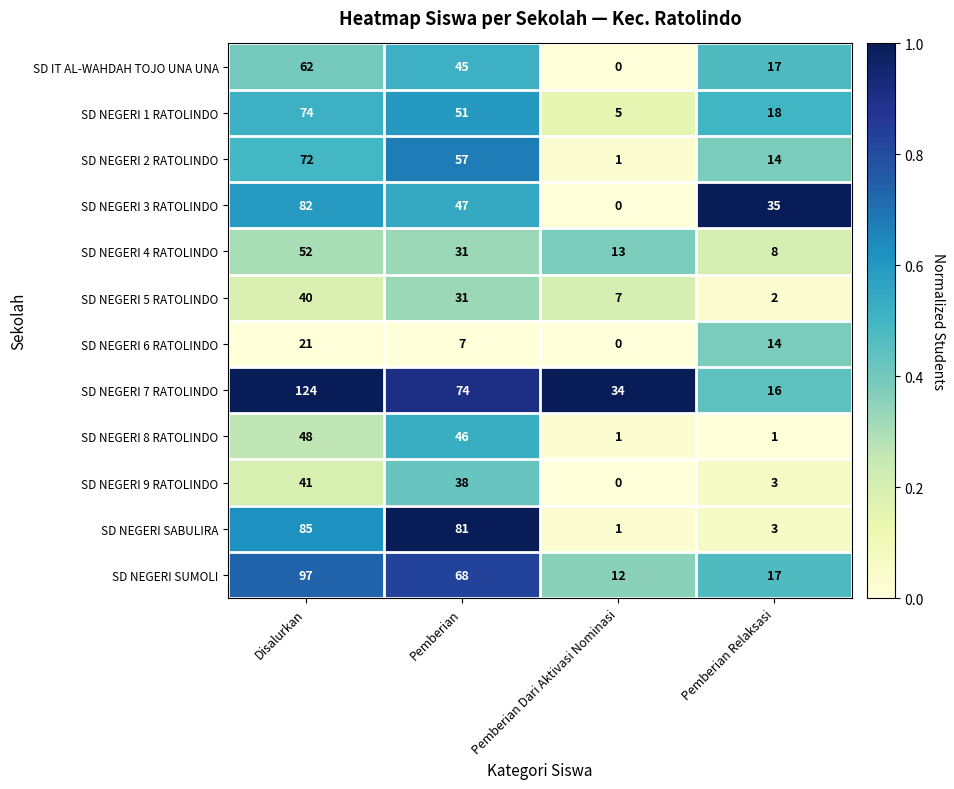

At which category is the sum across all series the highest?

Disalurkan